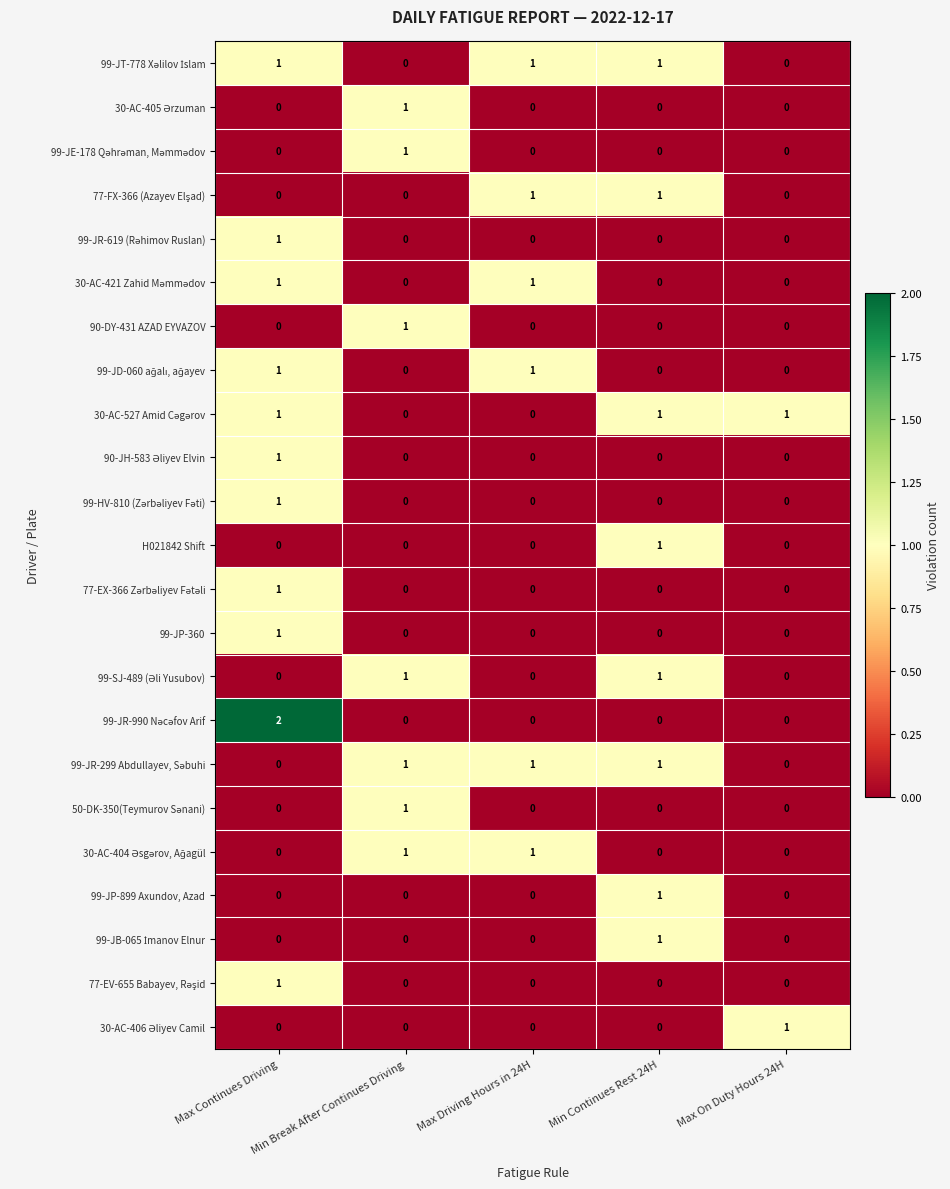

The 99-JP-899 Axundov, Azad series shows 1 at Min Continues Rest 24H. True or false?

True